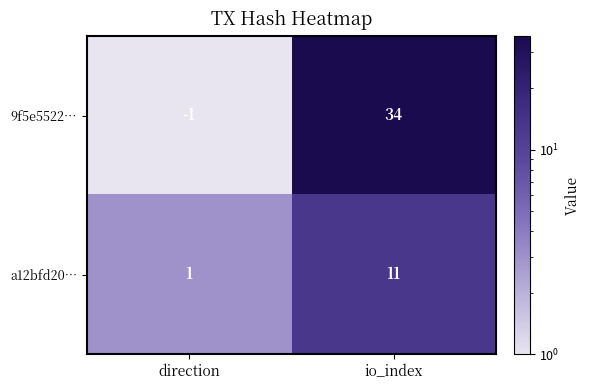

Which series changed the most between direction and io_index?

9f5e5522…